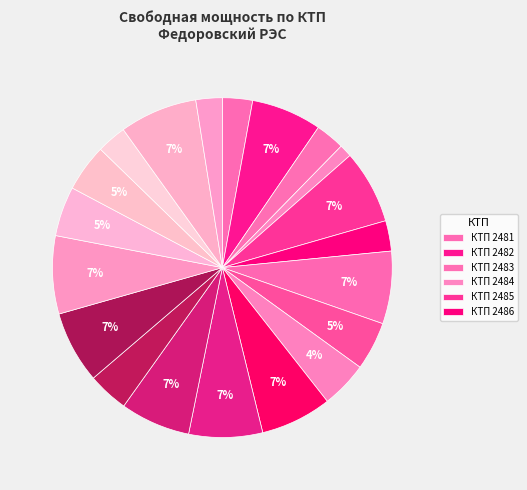

To the nearest percent, what is the difference between the largest and smallest slice percentages?

6%